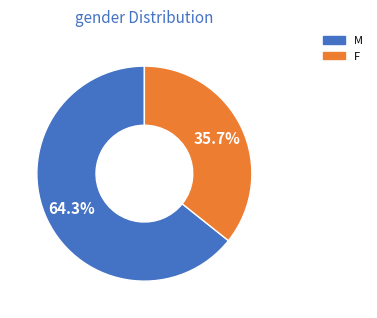

How many slices are in this pie chart?

2